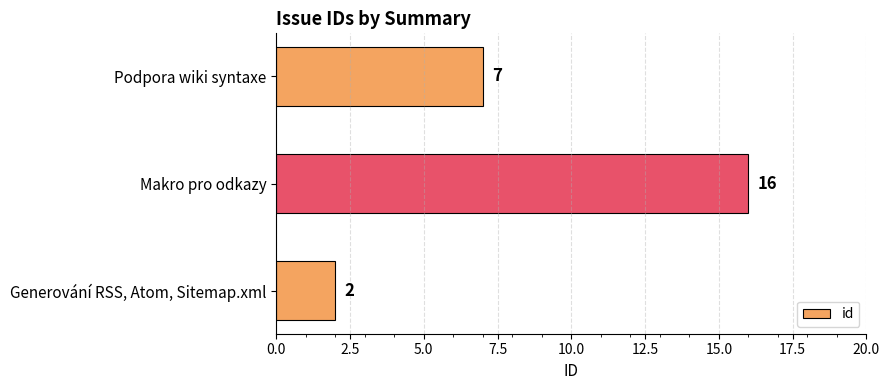

What is the greatest value displayed?

16